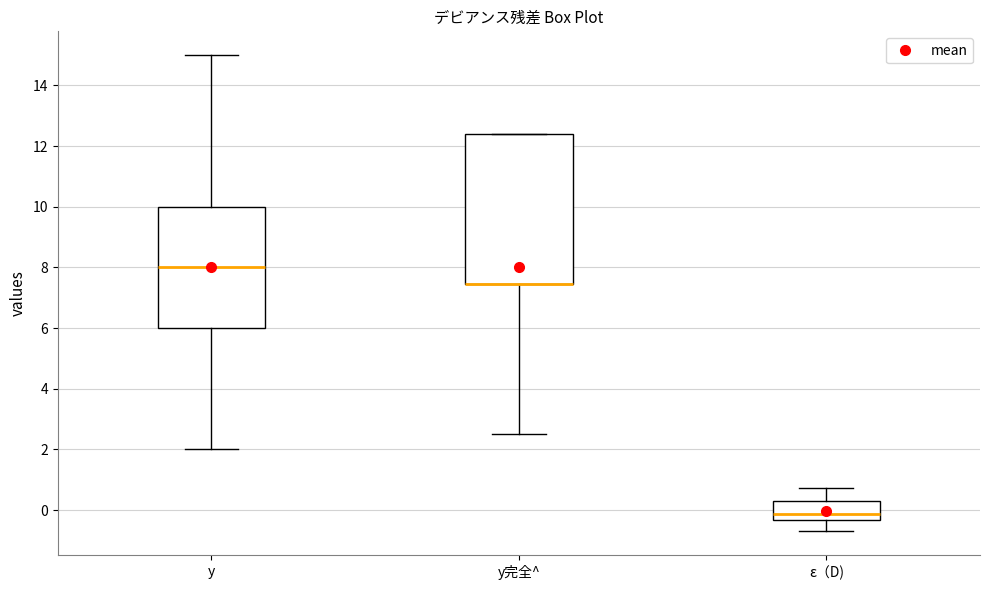

Where does the lower whisker of the box for y完全^ end on the y-axis? The values are not printed on the chart, so give them approximately, as read against the axis.

2.6